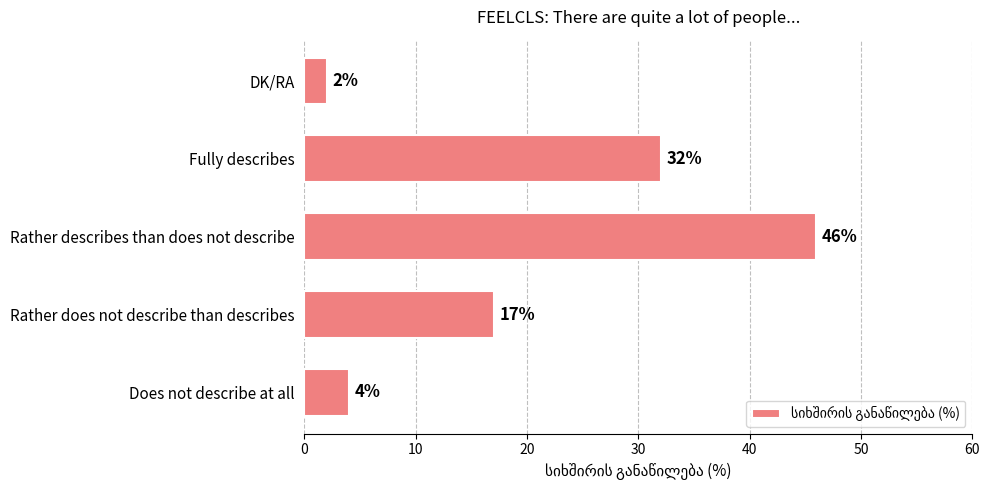

How many bars are there in total?

5